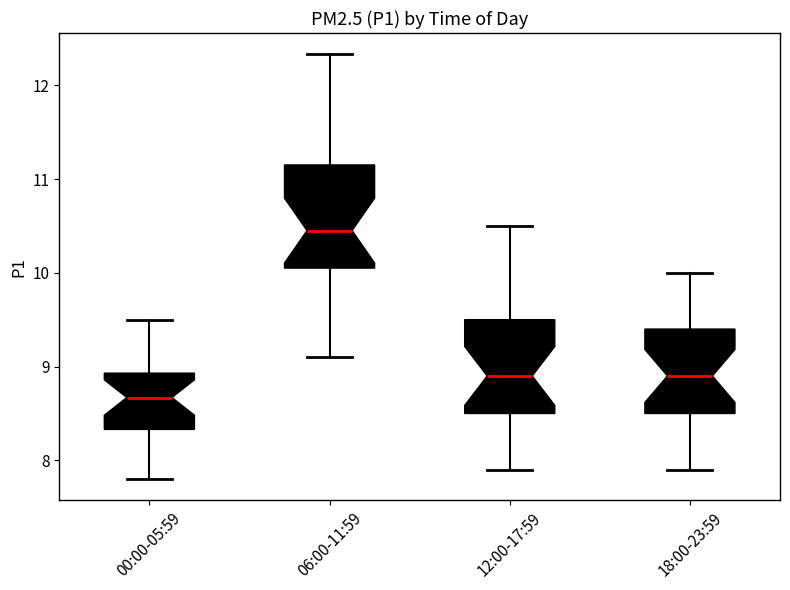

Where does the upper whisker of the box for 18:00-23:59 end on the y-axis? The values are not printed on the chart, so give them approximately, as read against the axis.

10.0